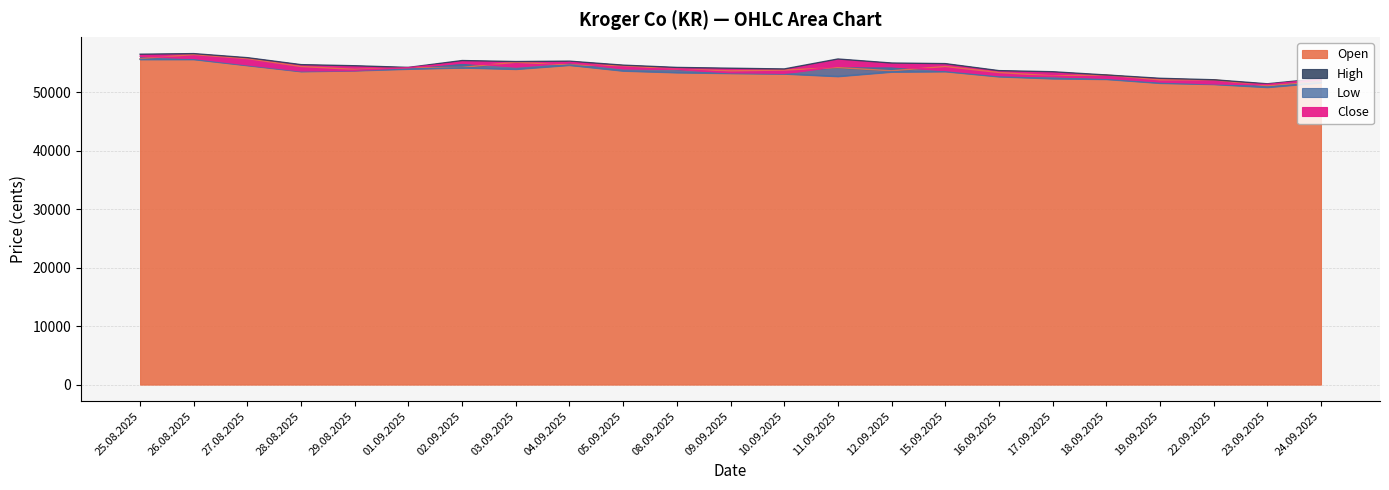

What is the difference between the High values at 10.09.2025 and 23.09.2025?

2537